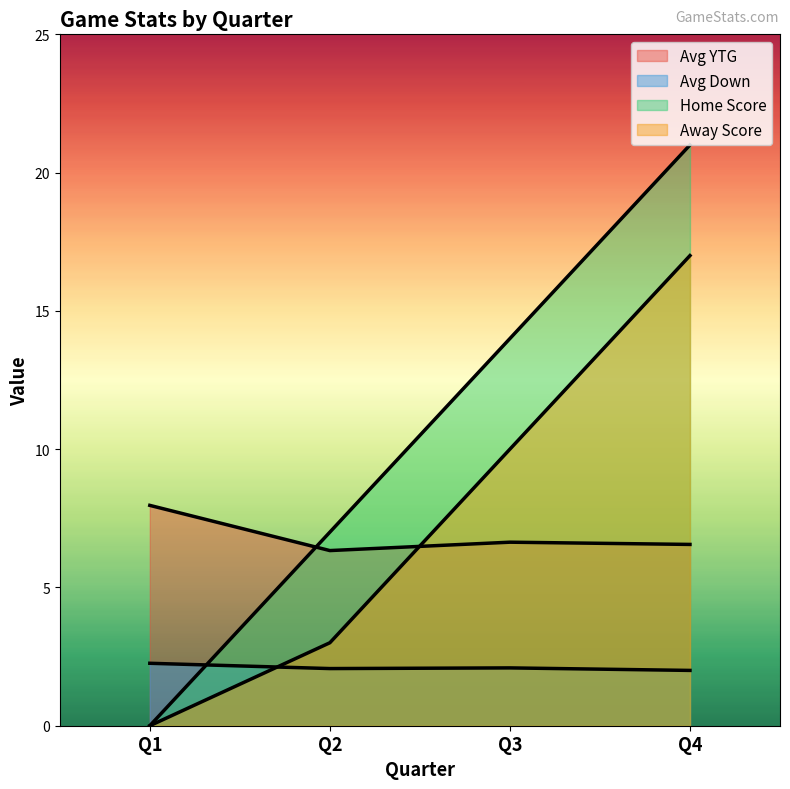

How many lines are shown in the chart?

4